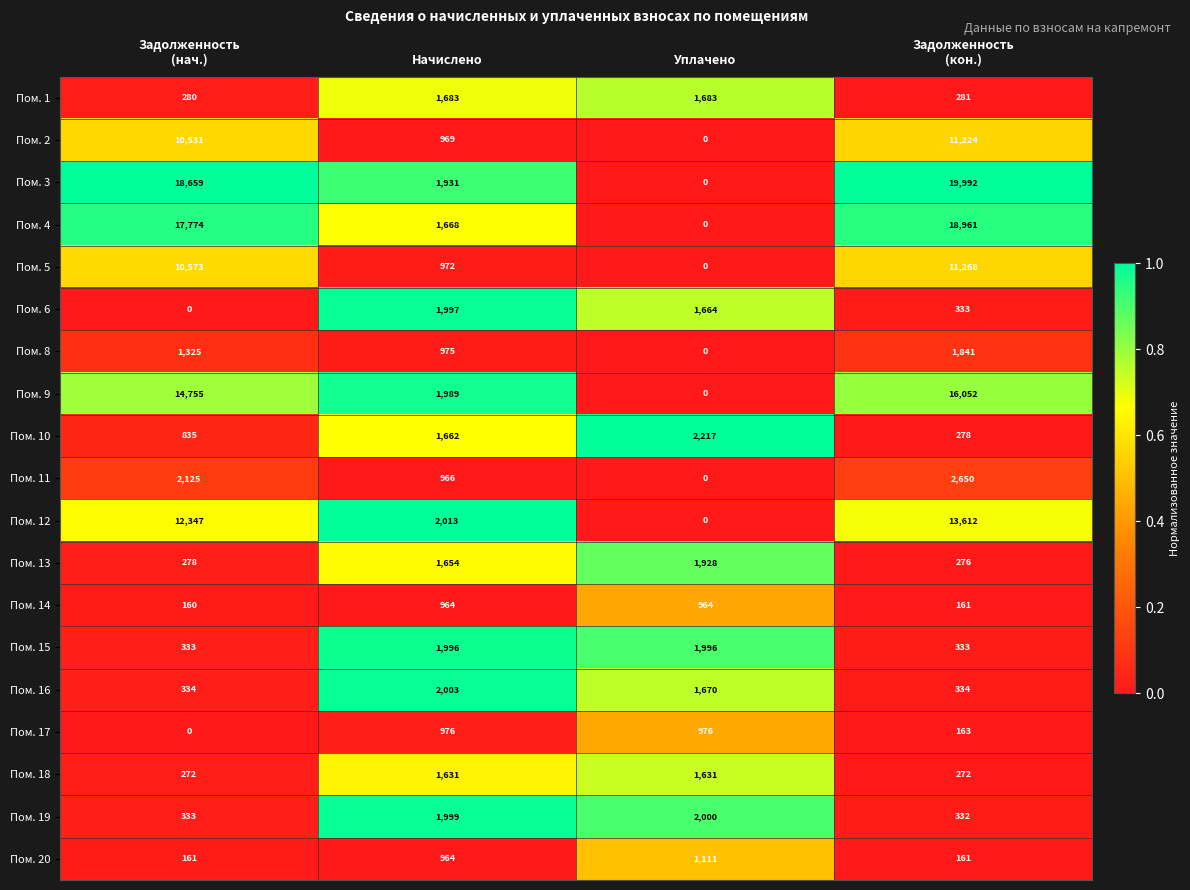

What is the maximum value for Пом. 14?

964